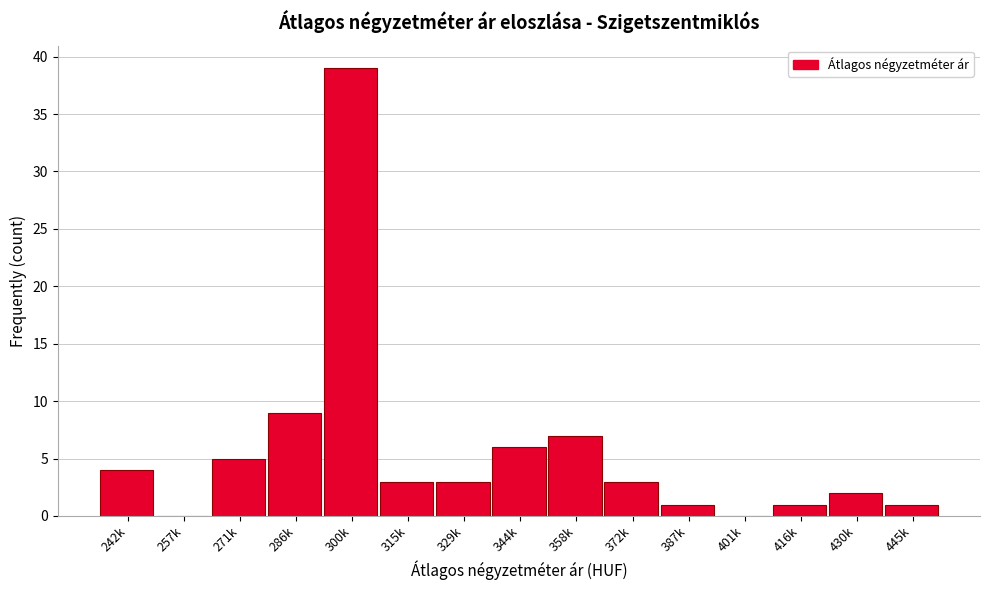

Reading right to left, transcribe all the data shown in this chart.

445k=1	430k=2	416k=1	401k=0	387k=1	372k=3	358k=7	344k=6	329k=3	315k=3	300k=39	286k=9	271k=5	257k=0	242k=4